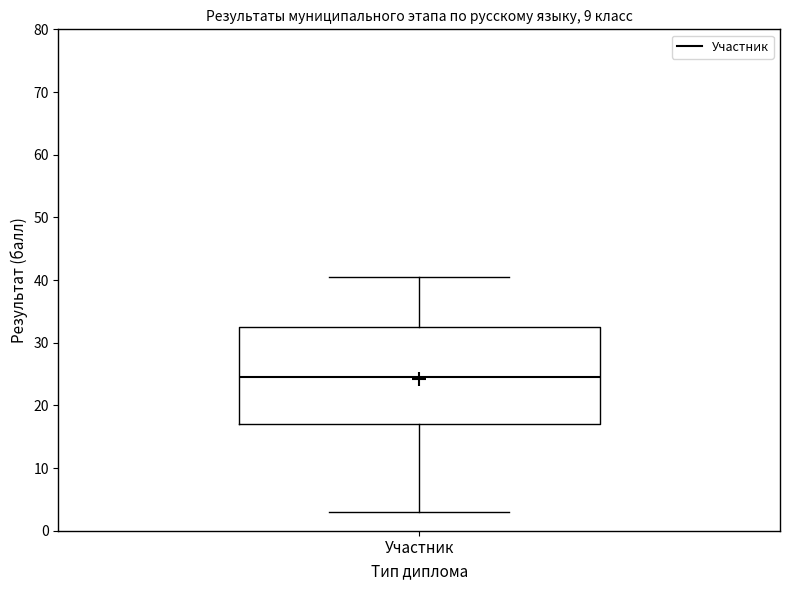

Read this box plot against the y-axis: the position of the median line, the range covered by the box, and the ends of both whiskers. The values are not printed on the chart, so give them approximately, as read against the axis.

median 25, box 17 to 33, whiskers 3 to 41